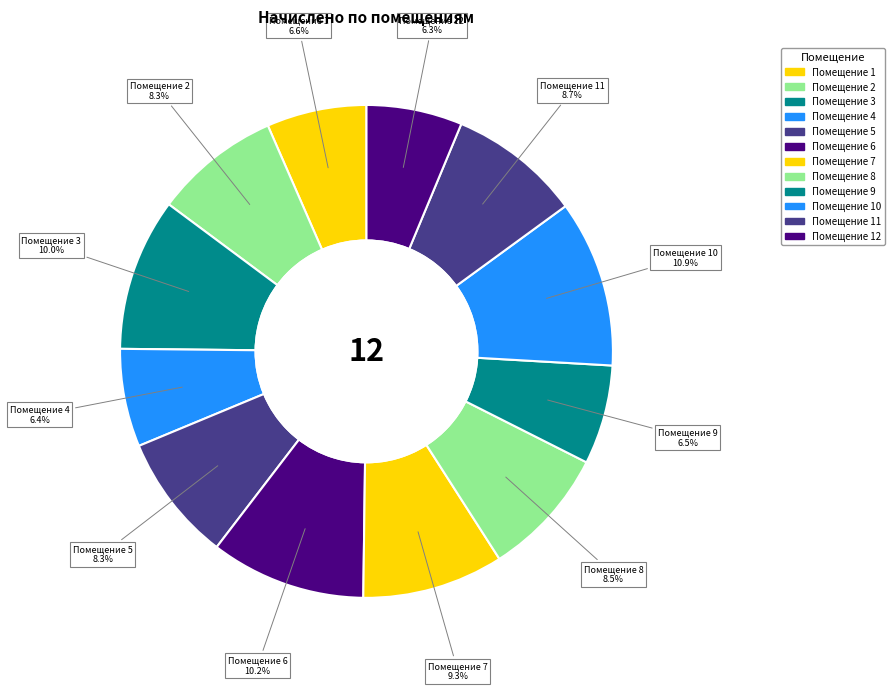

Is there a majority slice in this chart?

No